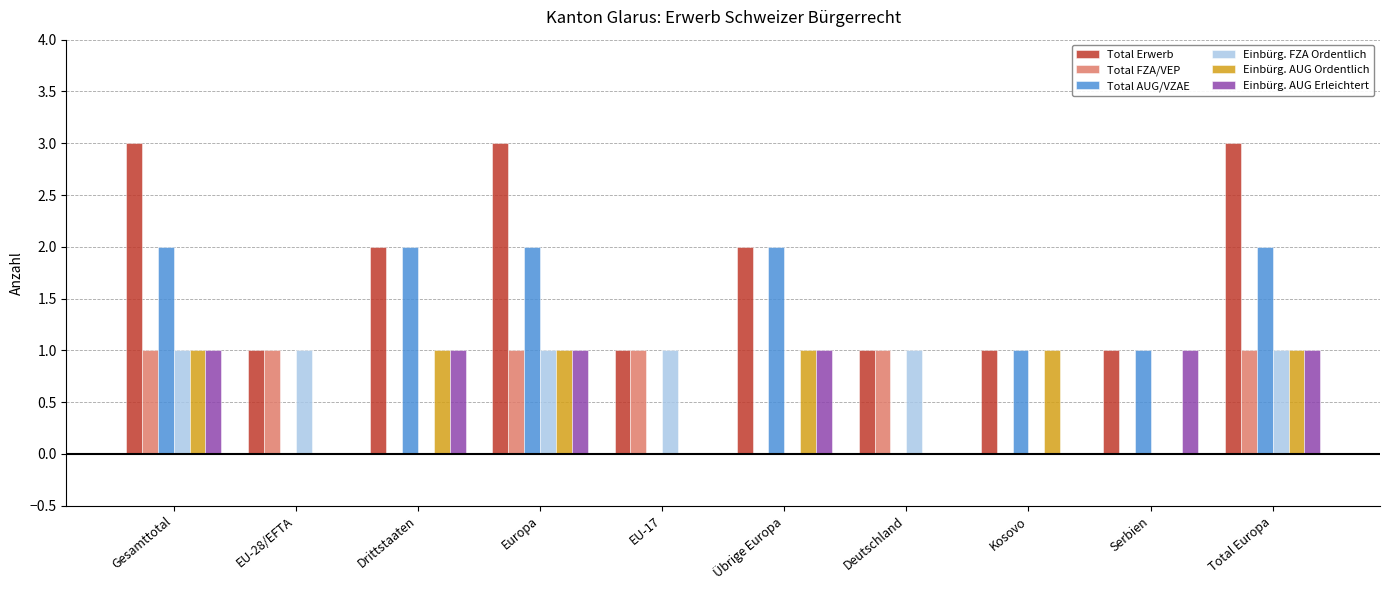

Is it true that Total FZA/VEP equals 1 at Gesamttotal?

True